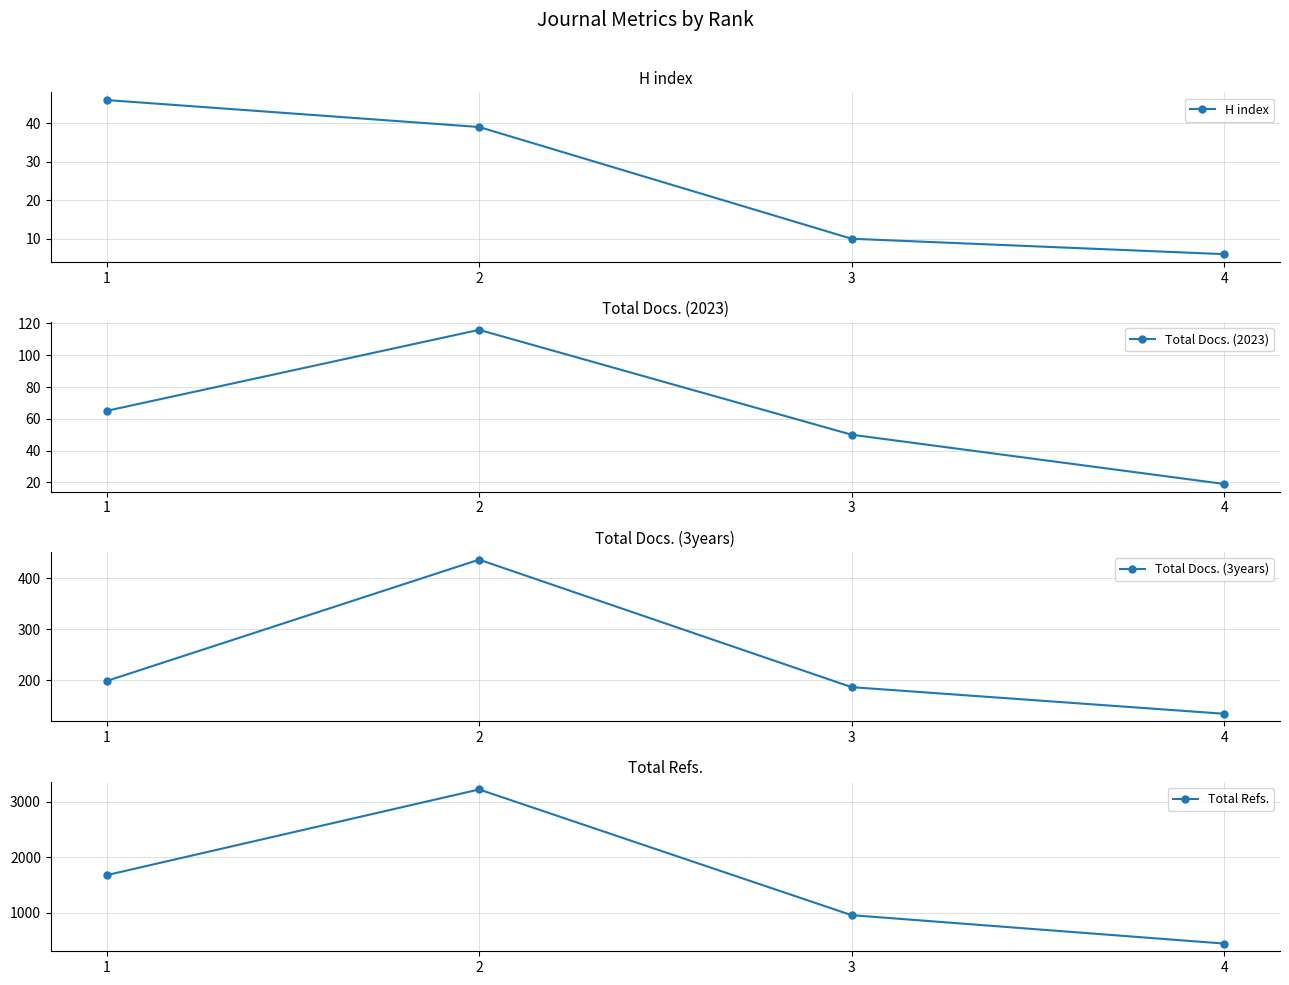

Is the value of Total Refs. at 3 greater than the value of Total Docs. (2023) at 4?

Yes